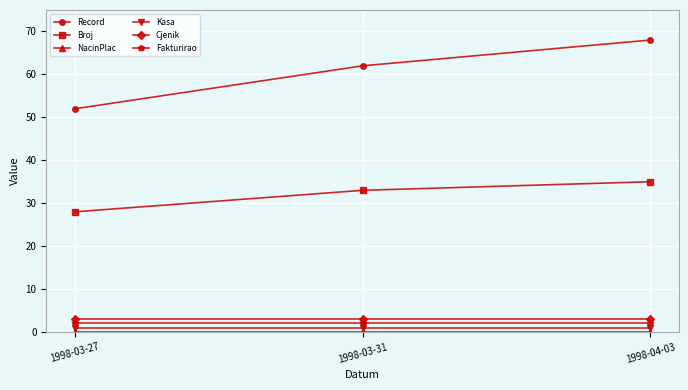

True or false: Record has a value of 41 at 1998-03-31.

False